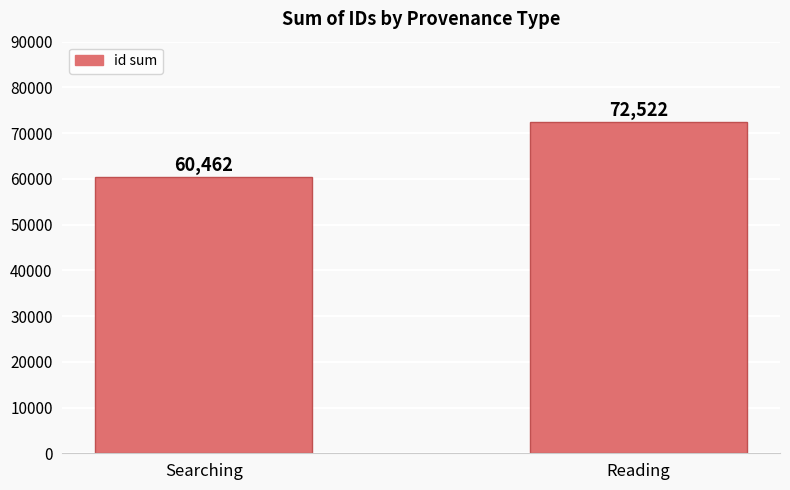

Reading left to right, extract all data points from this chart.

60462	72522